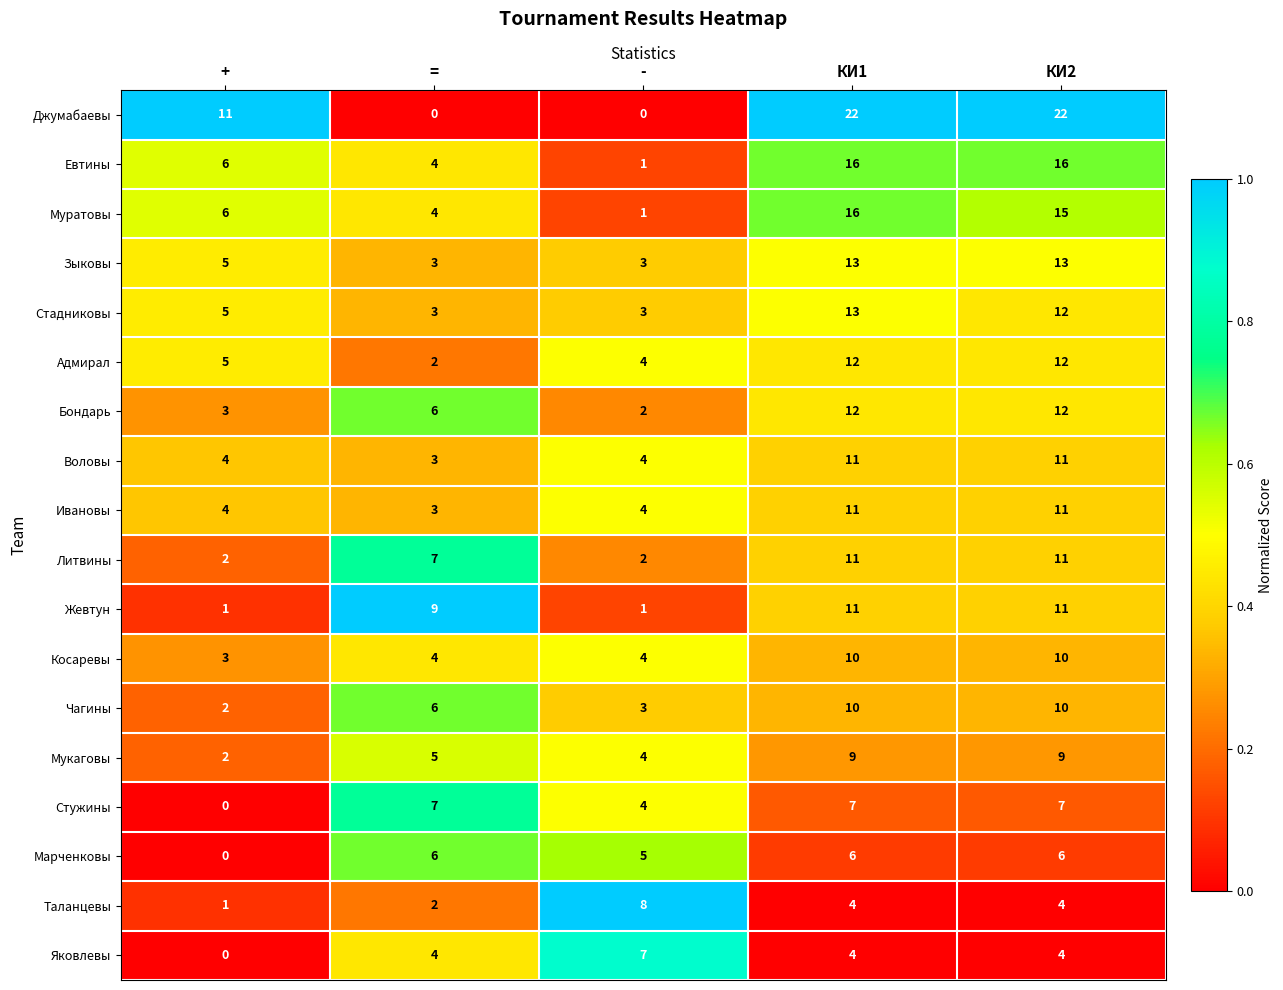

Between = and КИ2, which series saw the biggest shift?

Джумабаевы